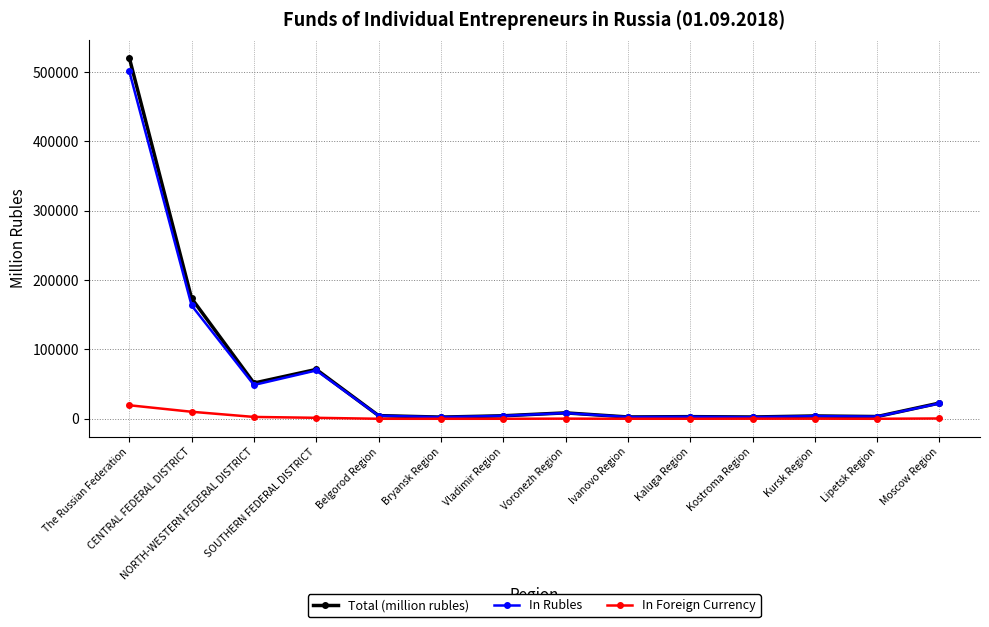

True or false: In Rubles has more than 0 points higher than both neighbors.

True